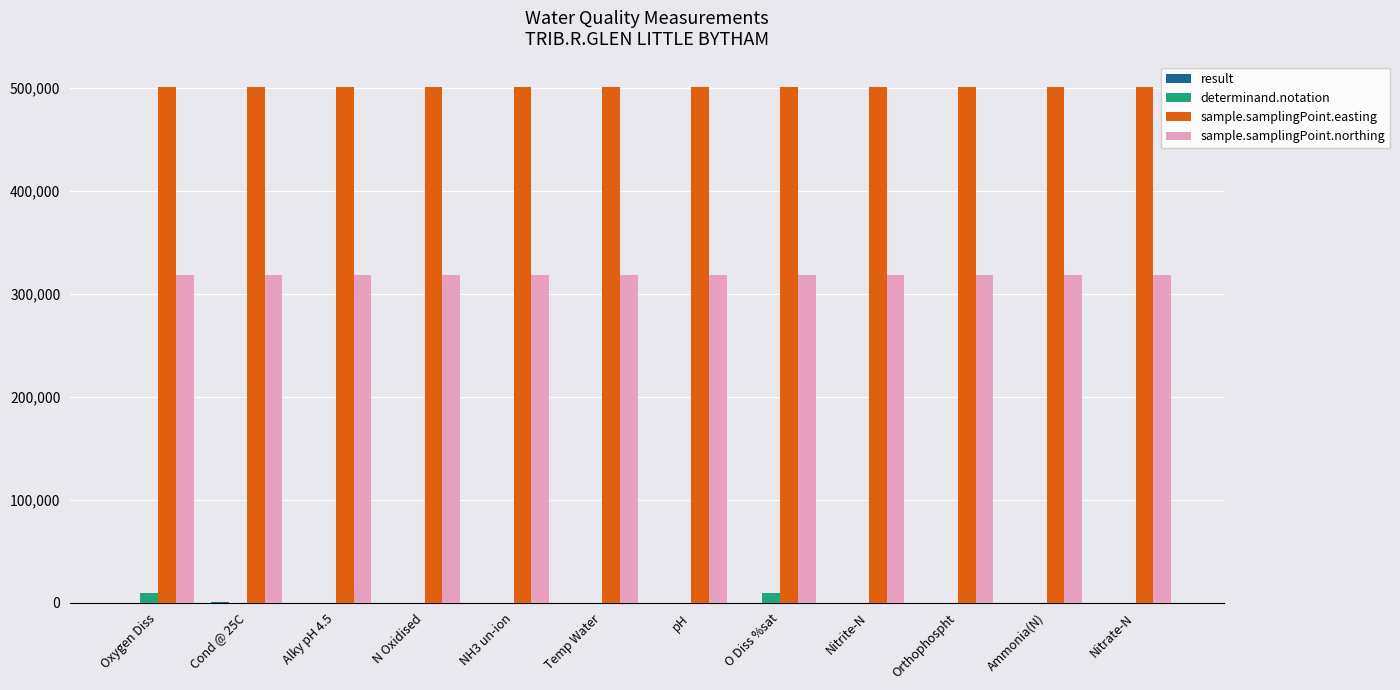

What is the maximum value shown in the chart?

500274.0